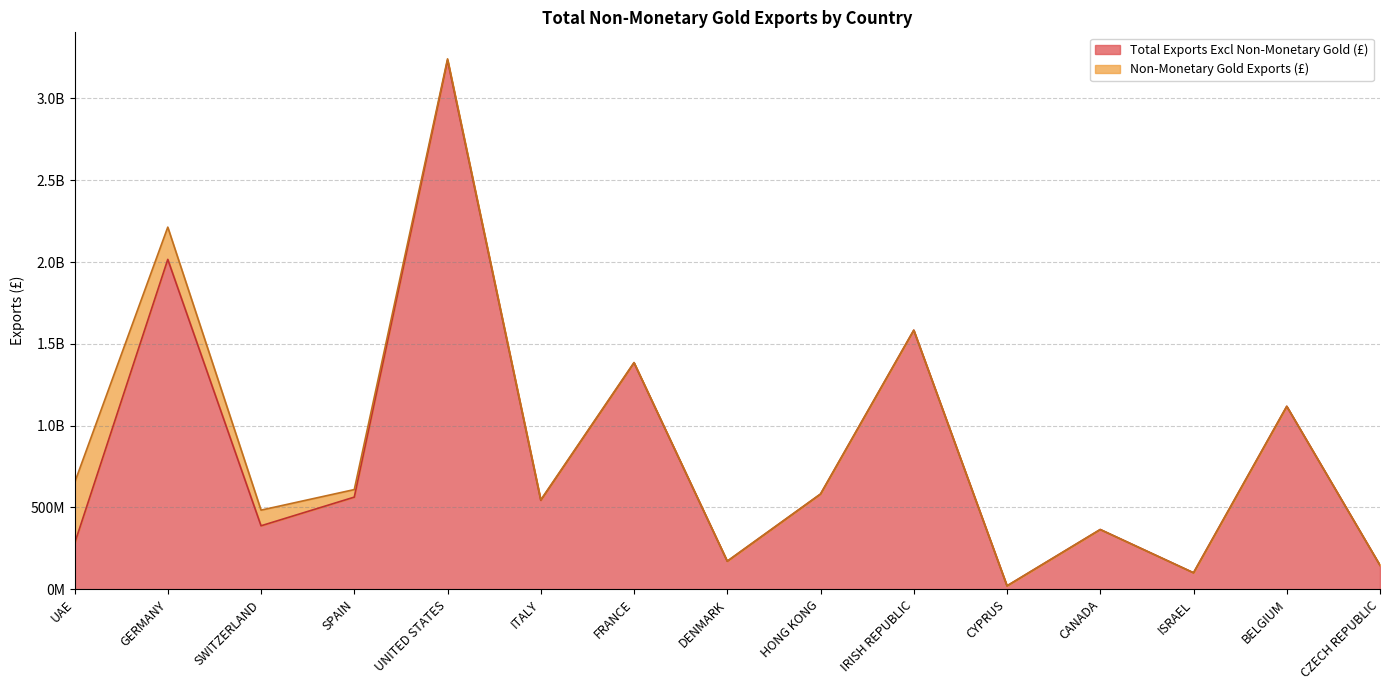

What position from the left is CANADA?

12